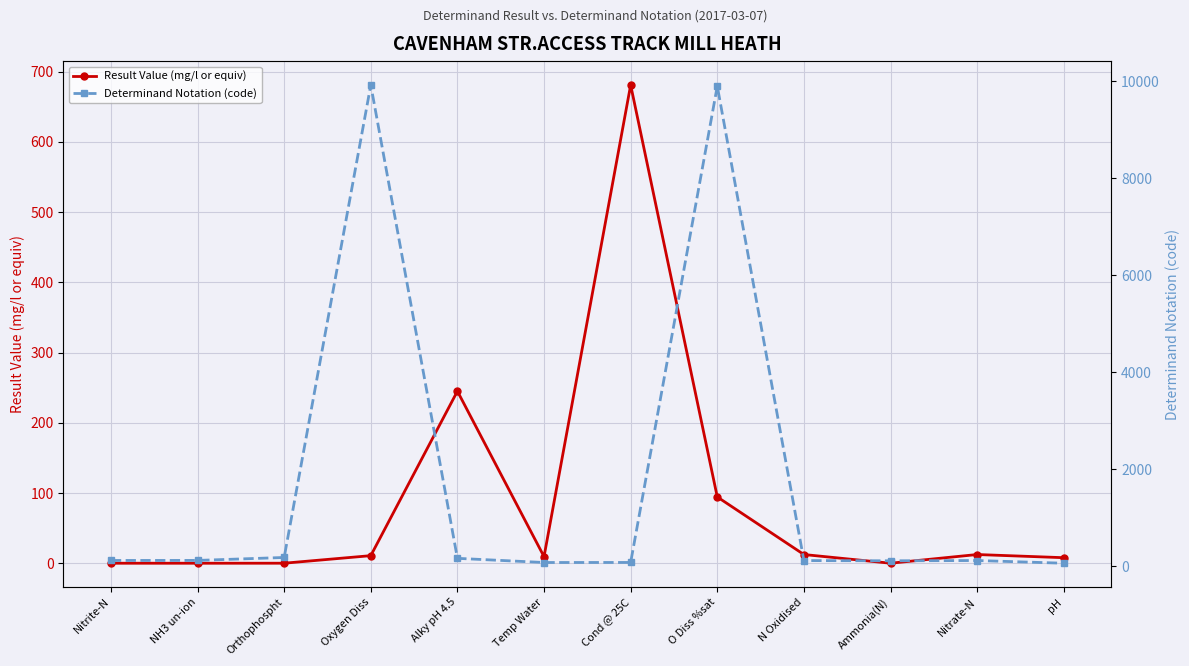

True or false: Result Value (mg/l or equiv) has a value of 16.9 at Nitrate-N.

False